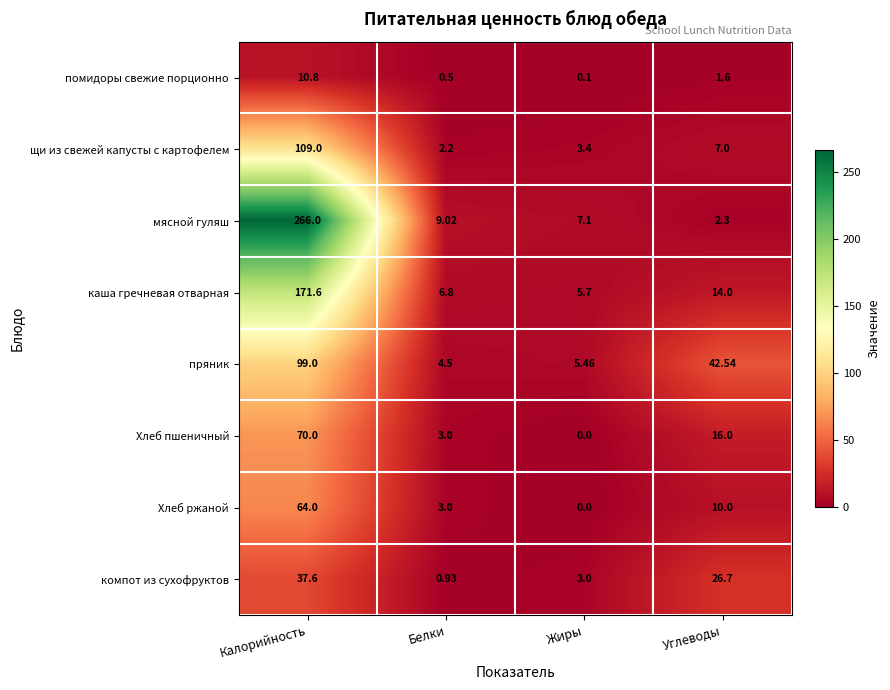

How many data points in мясной гуляш are above 9?

2